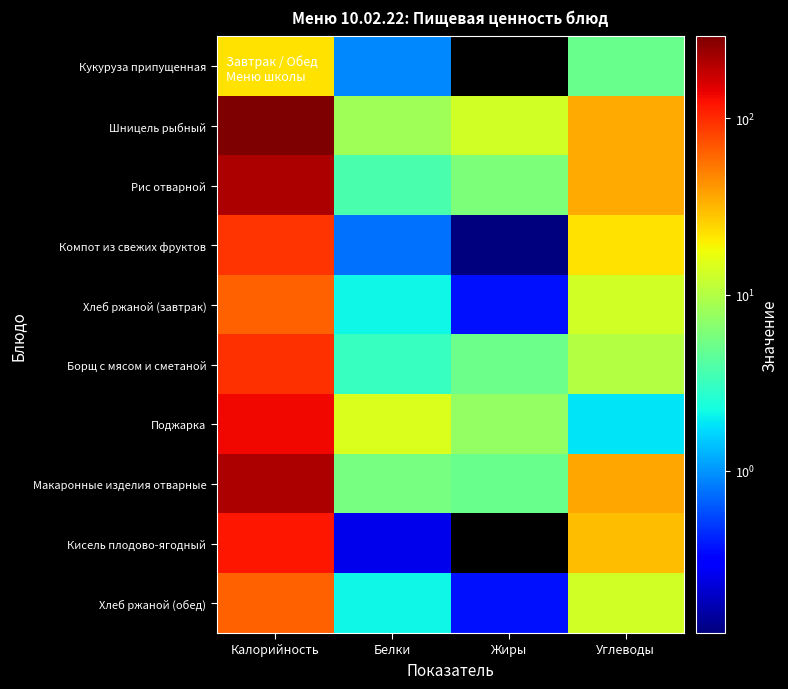

Reading left to right, list all the values displayed in this chart.

Кукуруза припущенная: Калорийность=22.0	Белки=0.9	Жиры=0.0	Углеводы=5.0
Шницель рыбный: Калорийность=292.0	Белки=8.4	Жиры=13.2	Углеводы=34.6
Рис отварной: Калорийность=214.0	Белки=3.7	Жиры=6.0	Углеводы=35.2
Компот из свежих фруктов: Калорийность=92.0	Белки=0.8	Жиры=0.1	Углеводы=22.2
Хлеб ржаной (завтрак): Калорийность=65.0	Белки=2.1	Жиры=0.4	Углеводы=13.3
Борщ с мясом и сметаной: Калорийность=97.0	Белки=3.1	Жиры=5.2	Углеводы=10.0
Поджарка: Калорийность=133.0	Белки=14.7	Жиры=7.4	Углеводы=1.8
Макаронные изделия отварные: Калорийность=211.0	Белки=5.6	Жиры=5.0	Углеводы=36.0
Кисель плодово-ягодный: Калорийность=118.0	Белки=0.2	Жиры=0.0	Углеводы=30.5
Хлеб ржаной (обед): Калорийность=65.0	Белки=2.1	Жиры=0.4	Углеводы=13.3